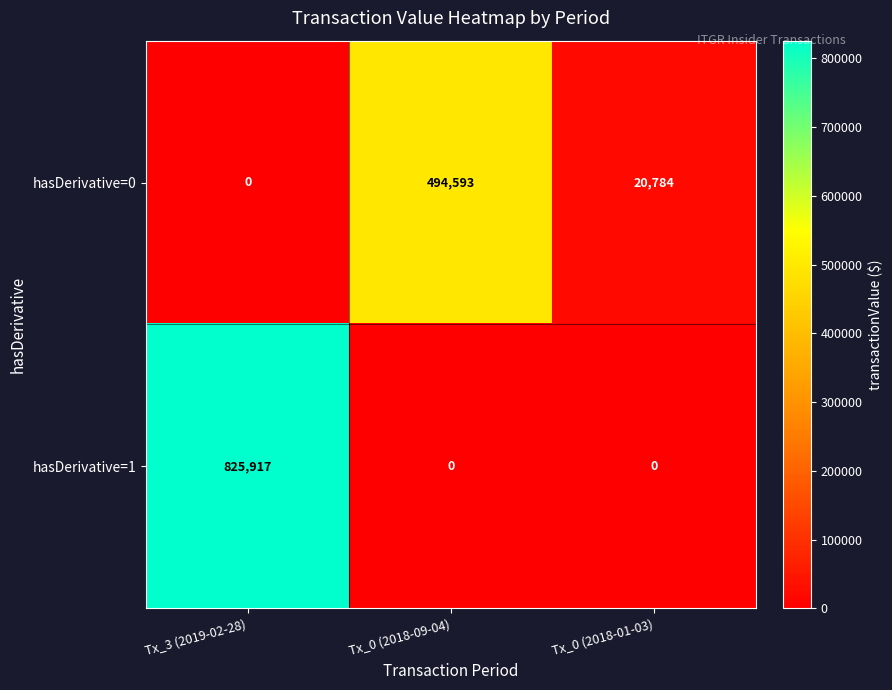

At which category is the sum across all series the highest?

Tx_3 (2019-02-28)